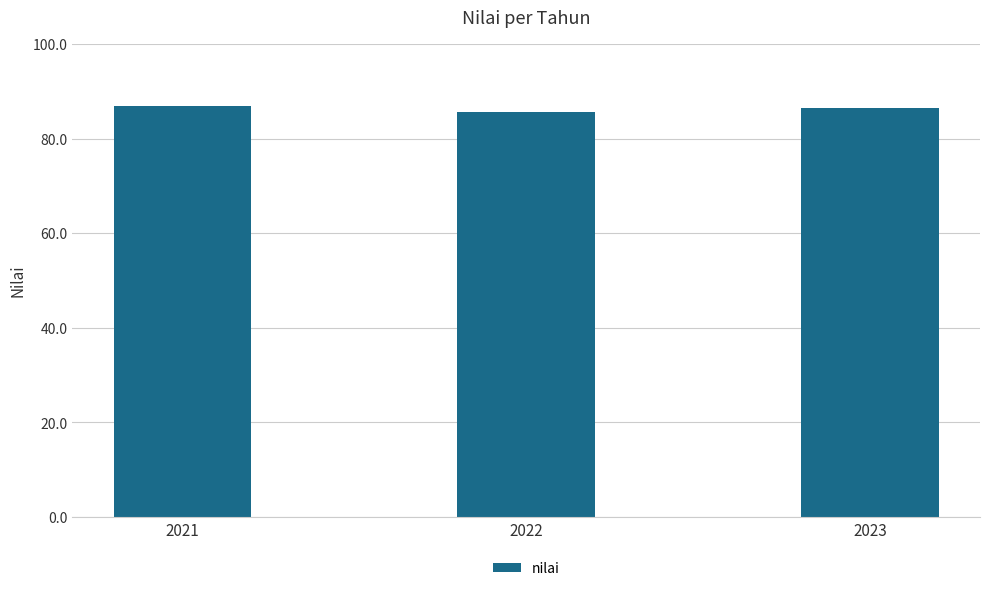

Approximately how many times larger is the value at 2022 compared to 2021?

1.0